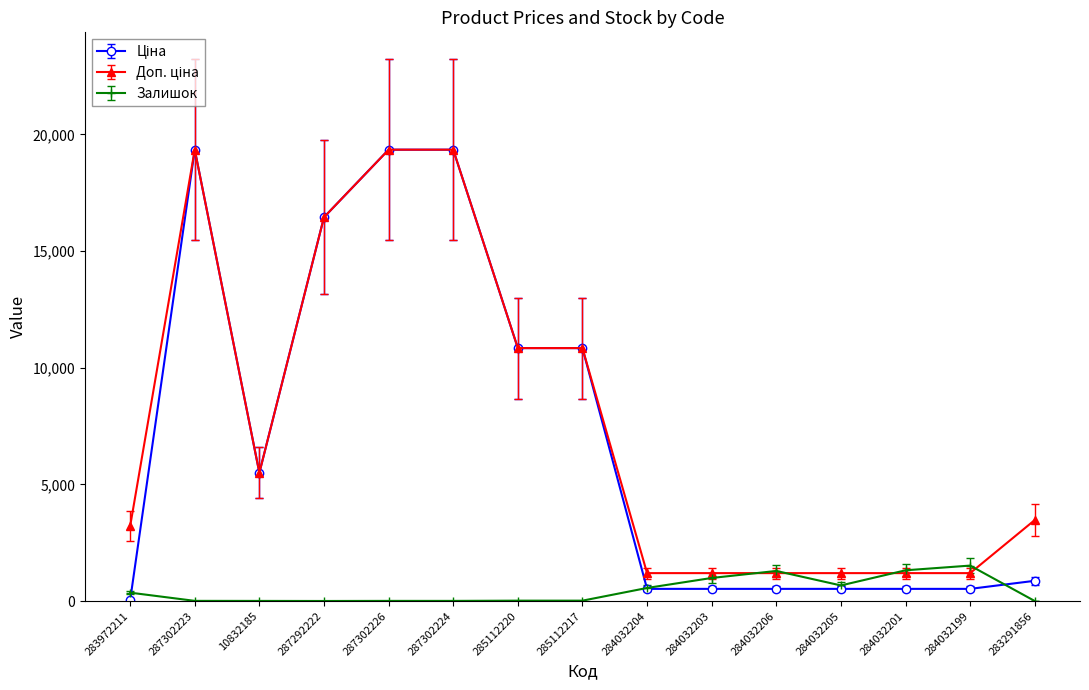

What is the value of the Залишок point at the 12th from the left?

669.0